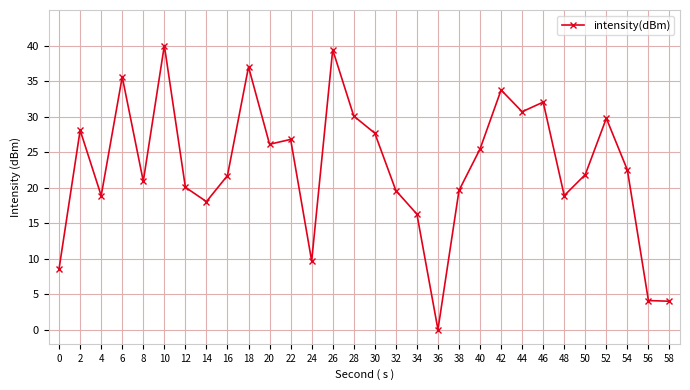

Approximately how many times larger is the value at 24 compared to 54?

0.4